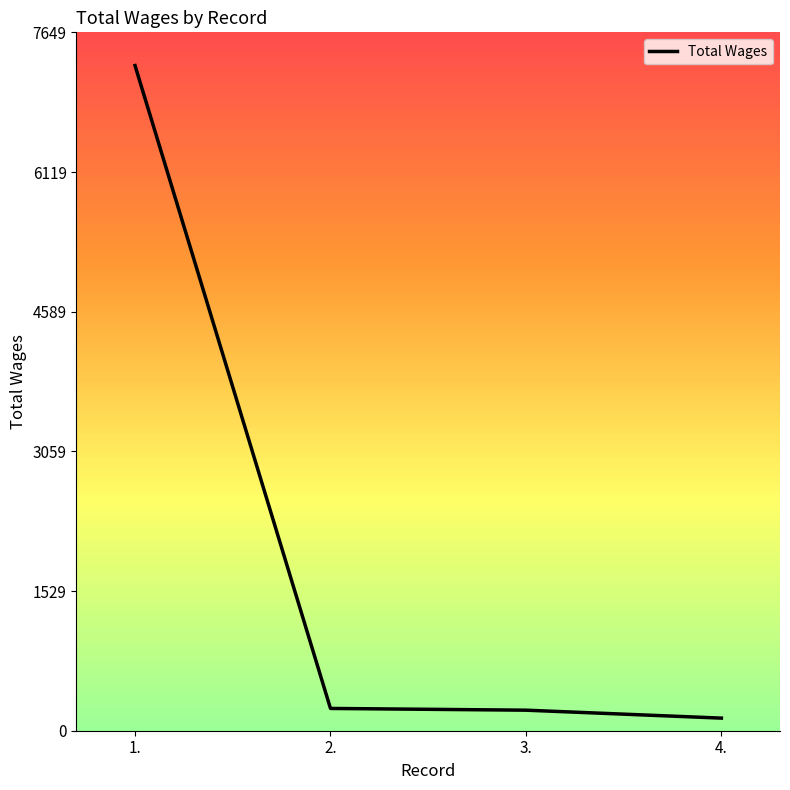

What is the average value?

1973